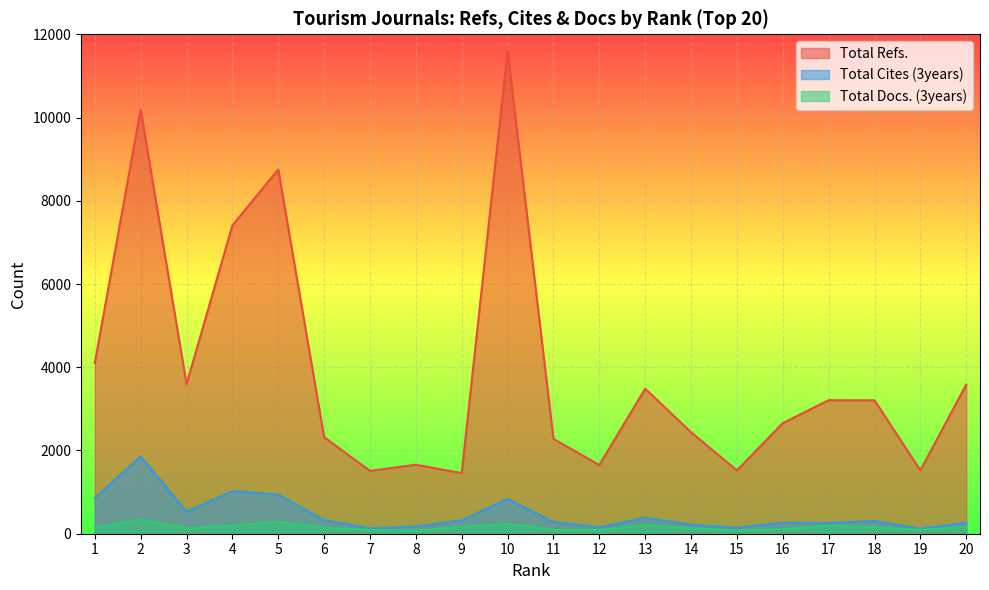

The Total Docs. (3years) series shows 292 at 5. True or false?

True